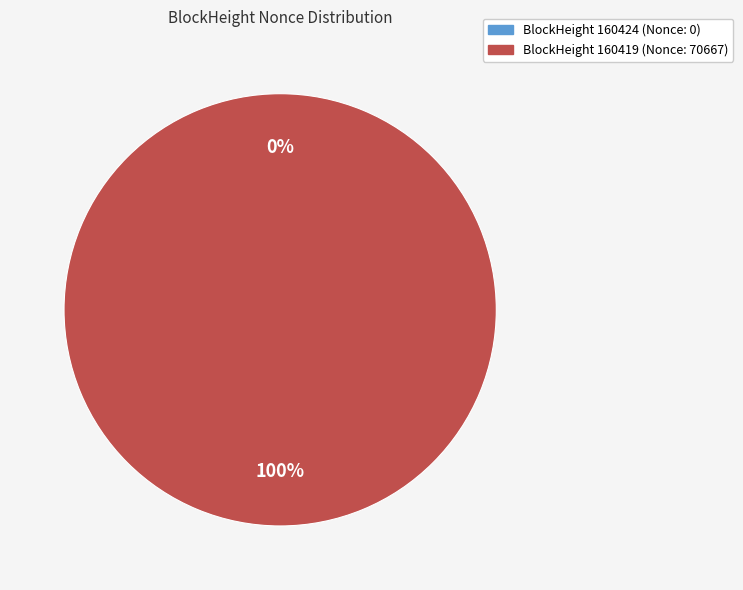

How many segments does this pie chart have?

2